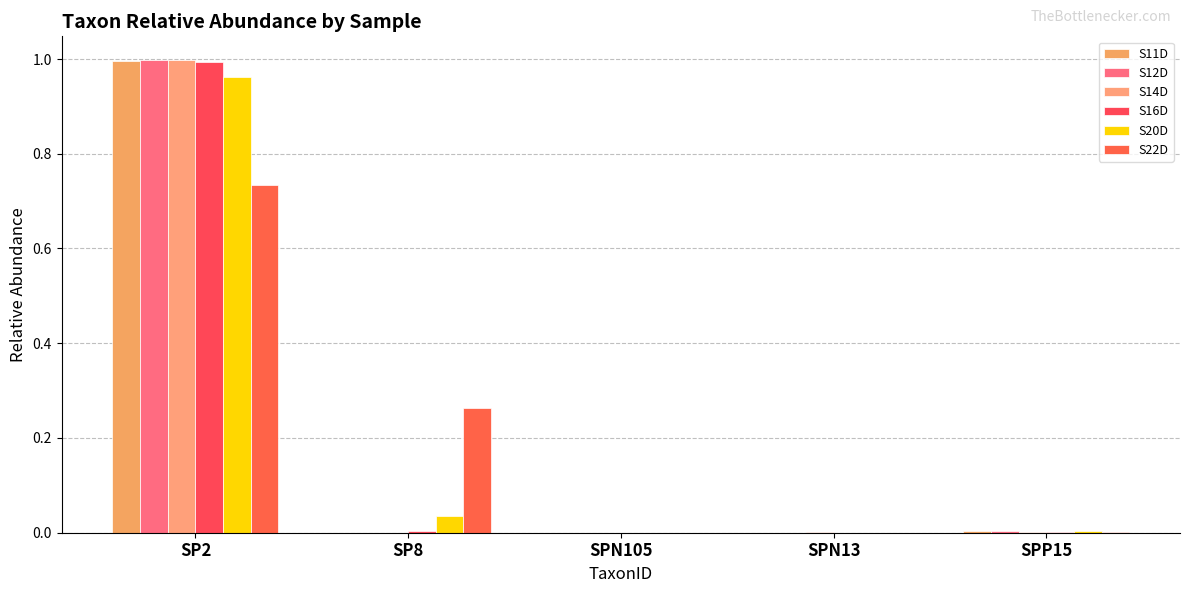

How many groups of bars are there?

5